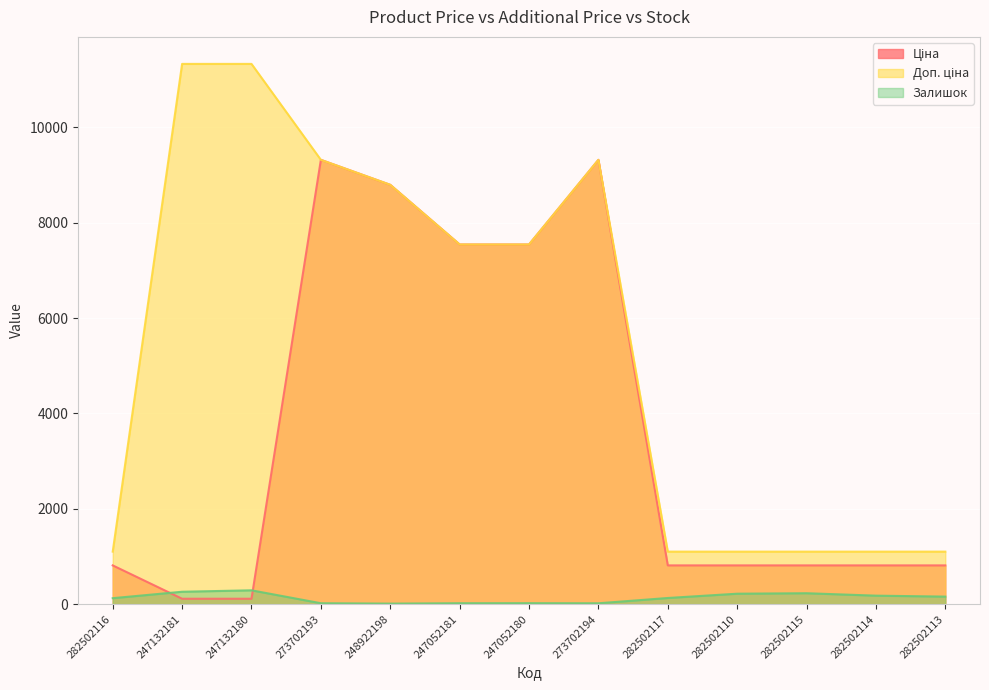

At which label does Ціна first exceed 813?

282502116